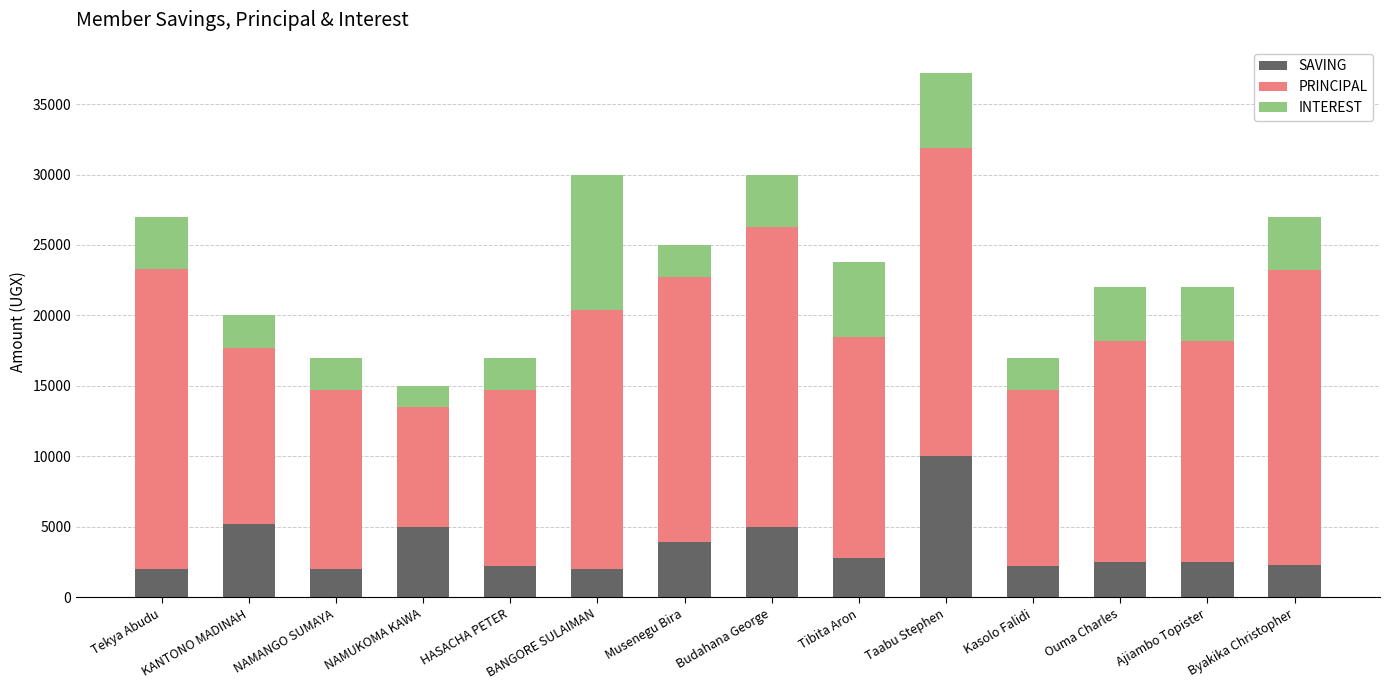

The SAVING series shows 2000 at BANGORE SULAIMAN. True or false?

True